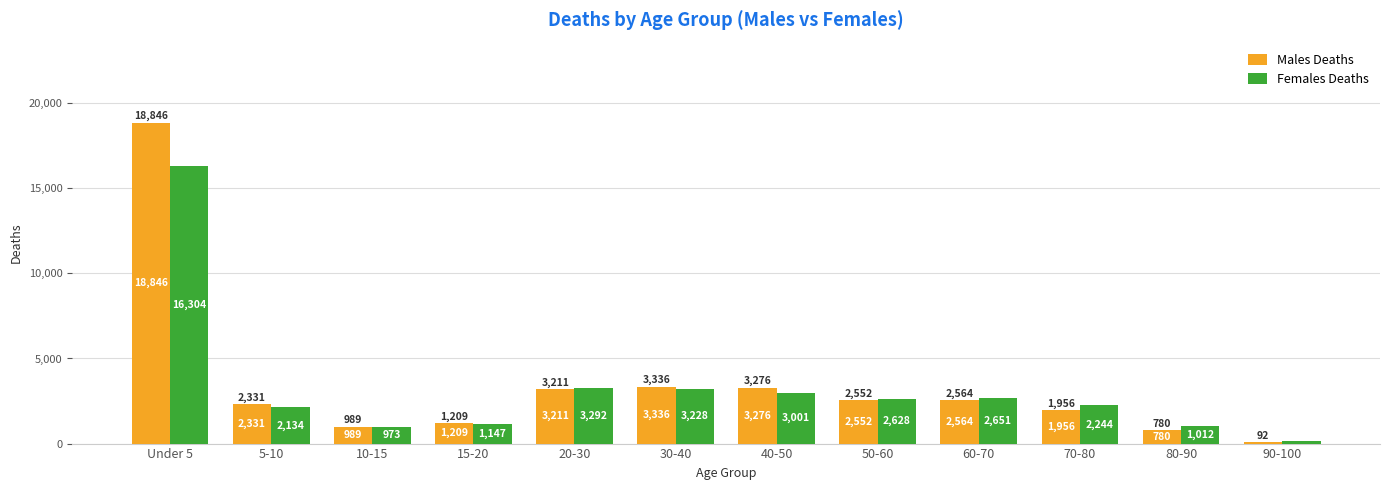

What is the spread (max minus min) of values at 15-20?

62